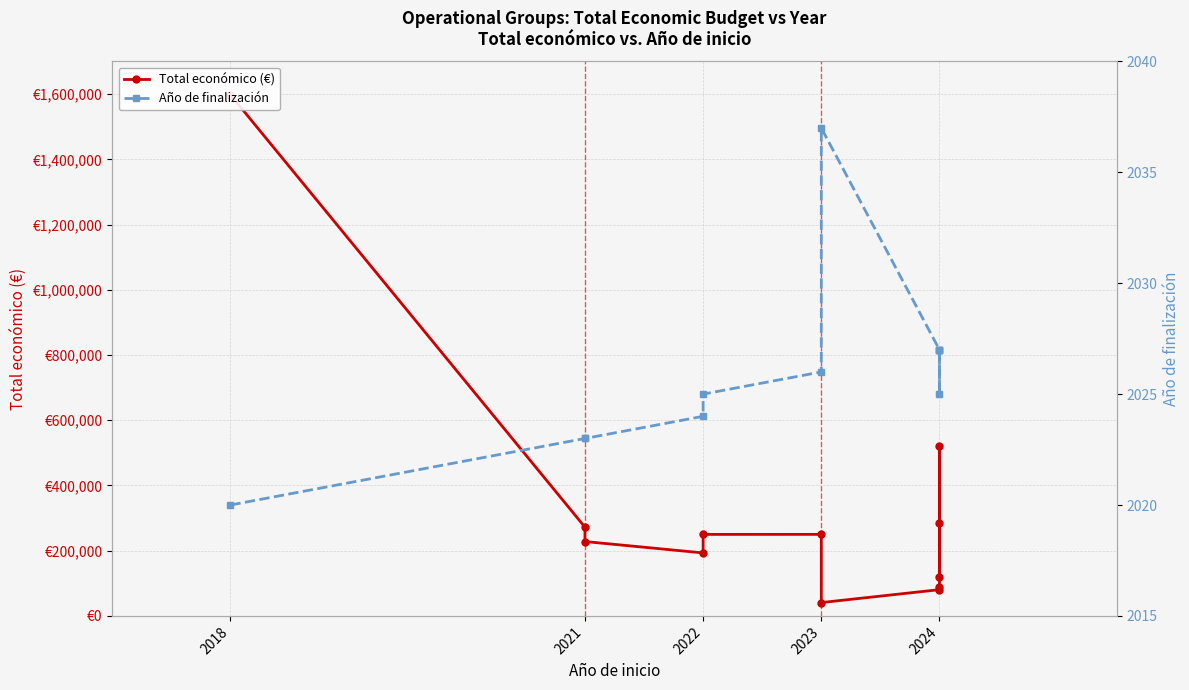

Rank the series by their maximum value, from highest to lowest.

Total económico (€), Año de finalización